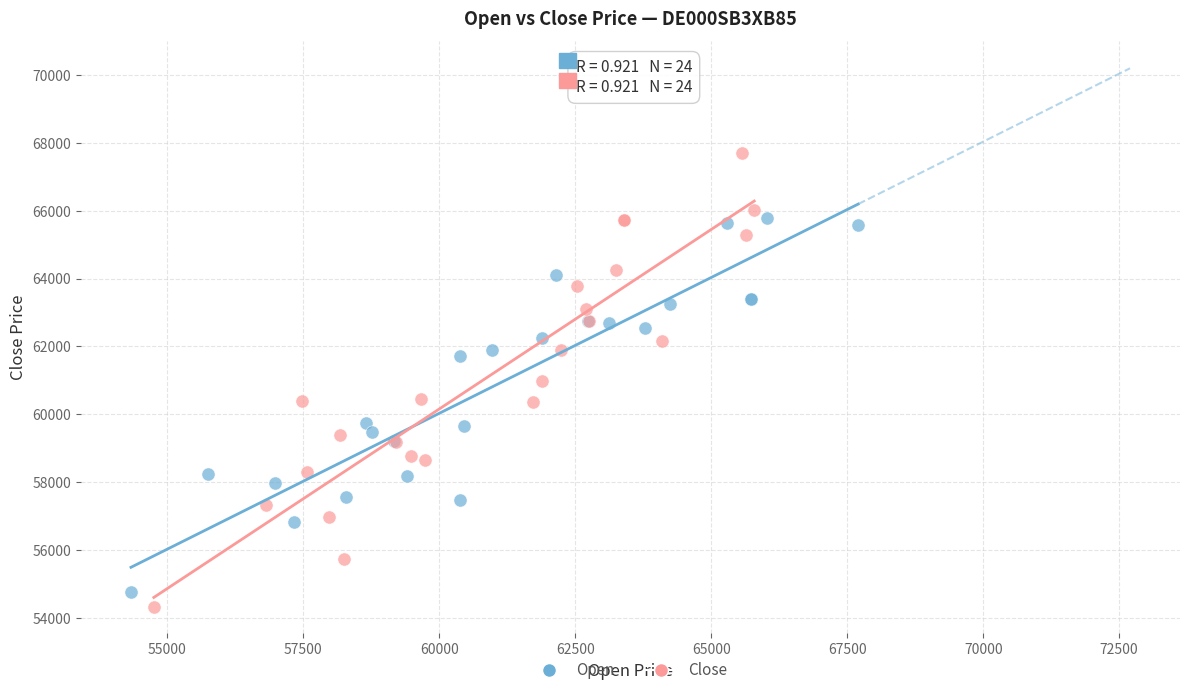

Which series has the widest spread of Y values?

Close